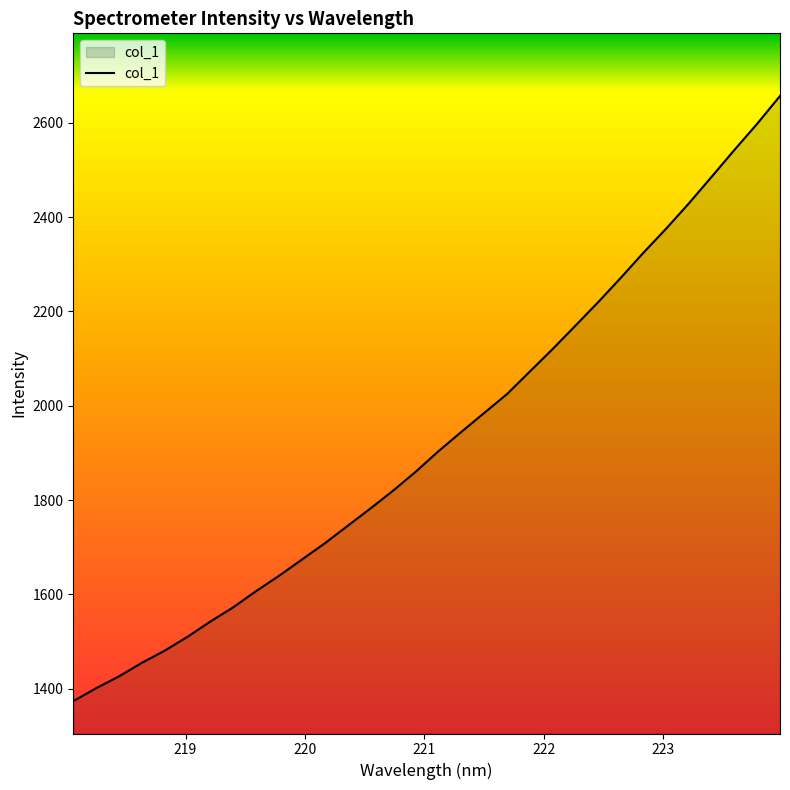

What is the maximum value shown in the chart?

2657.4